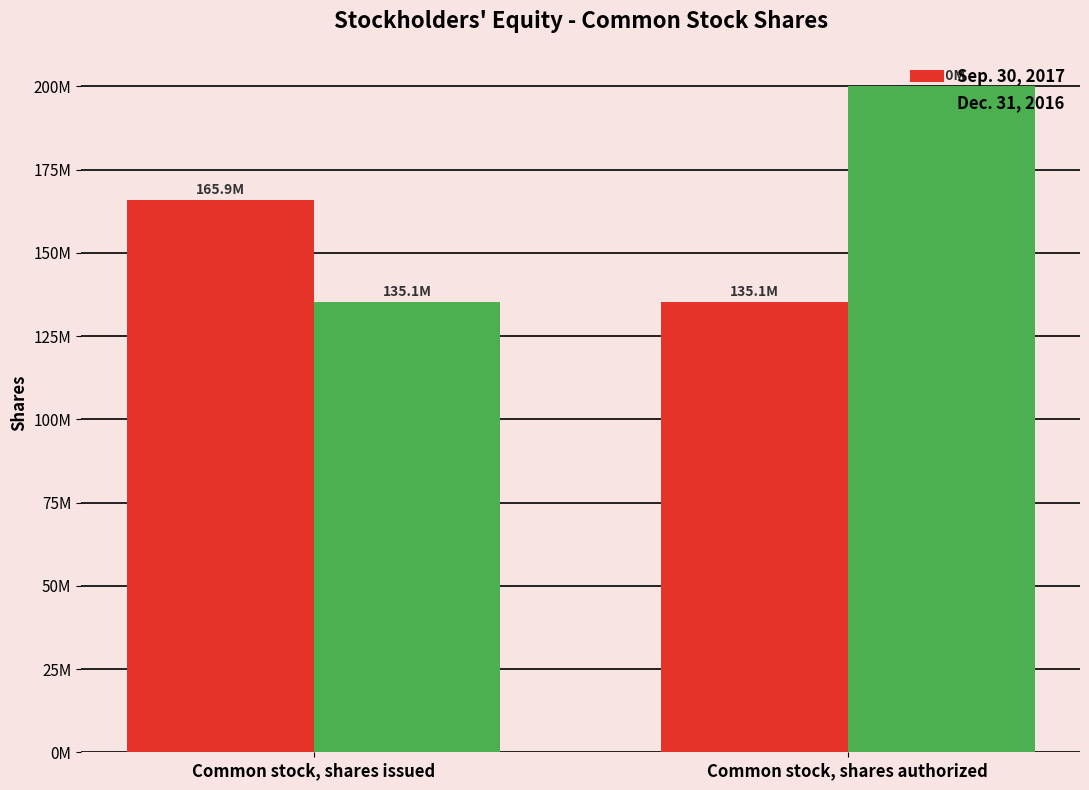

Rank the categories by Sep. 30, 2017 value from highest to lowest.

Common stock, shares issued, Common stock, shares authorized